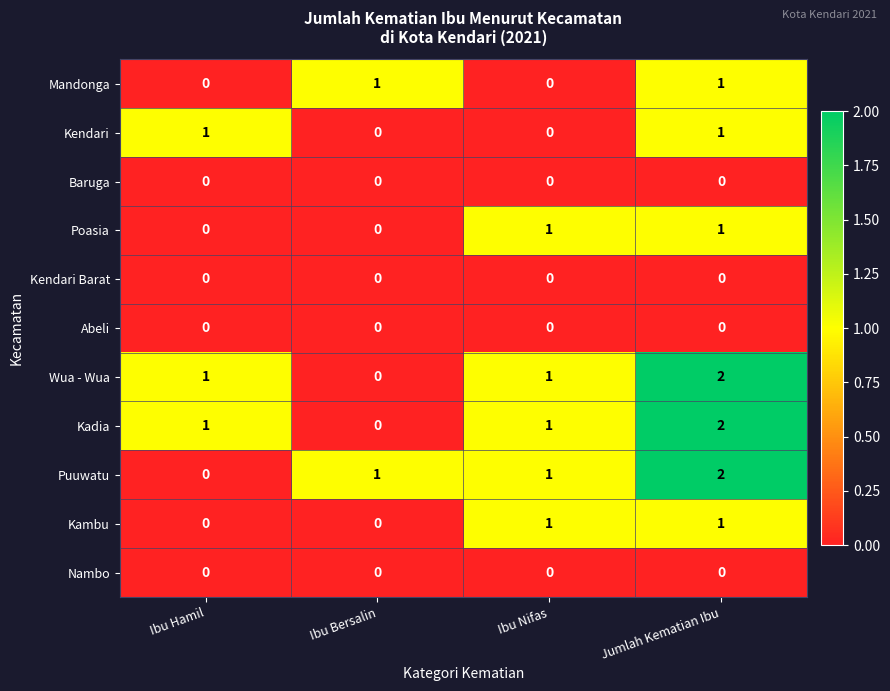

Which label corresponds to the largest value in the chart?

Jumlah Kematian Ibu